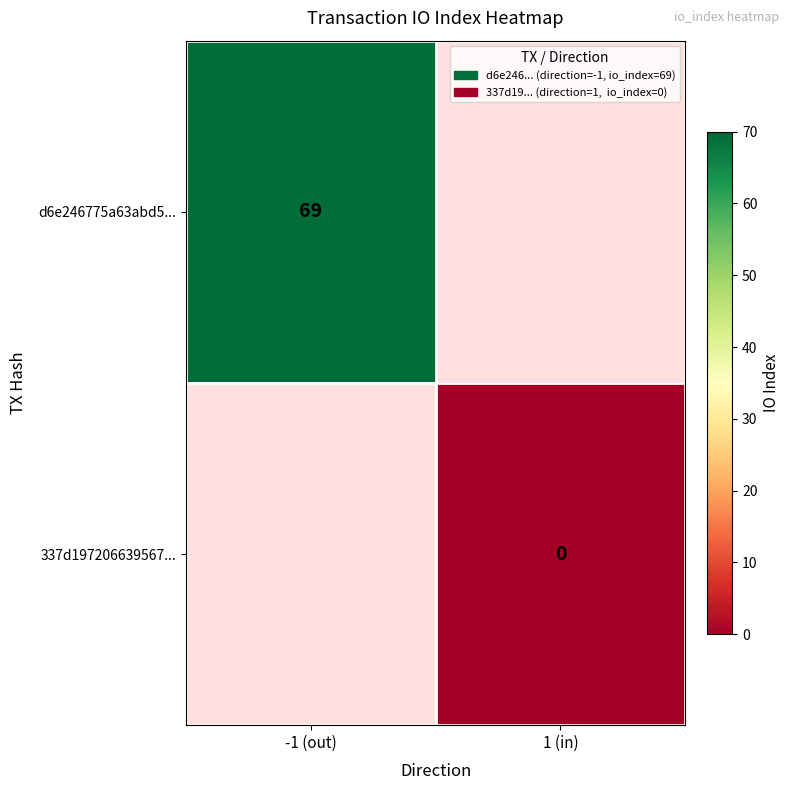

The value of d6e246775a63abd5... at -1 (out) is 69. True or false?

True